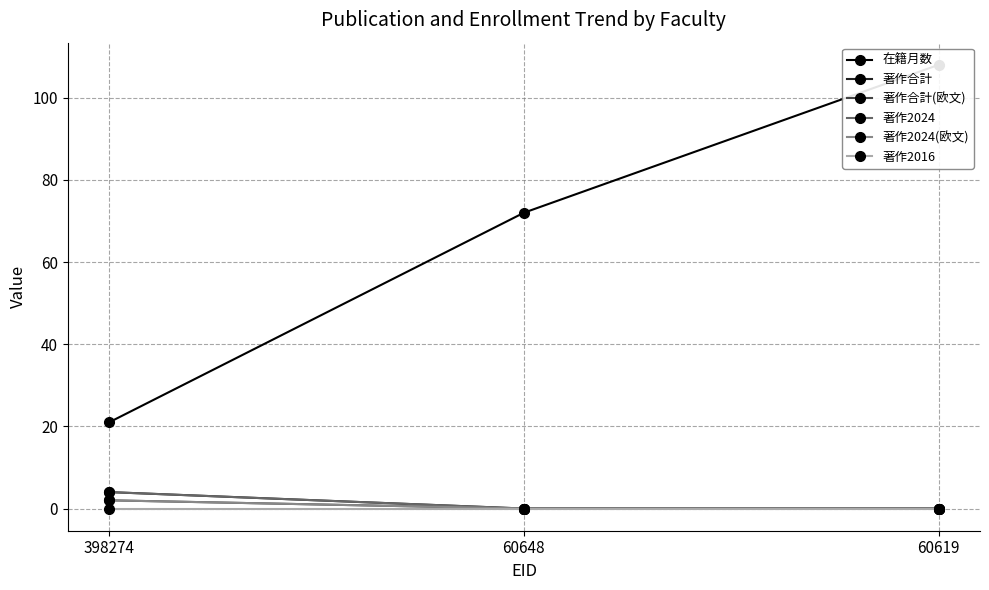

What is the total value across all series at 60648?

72